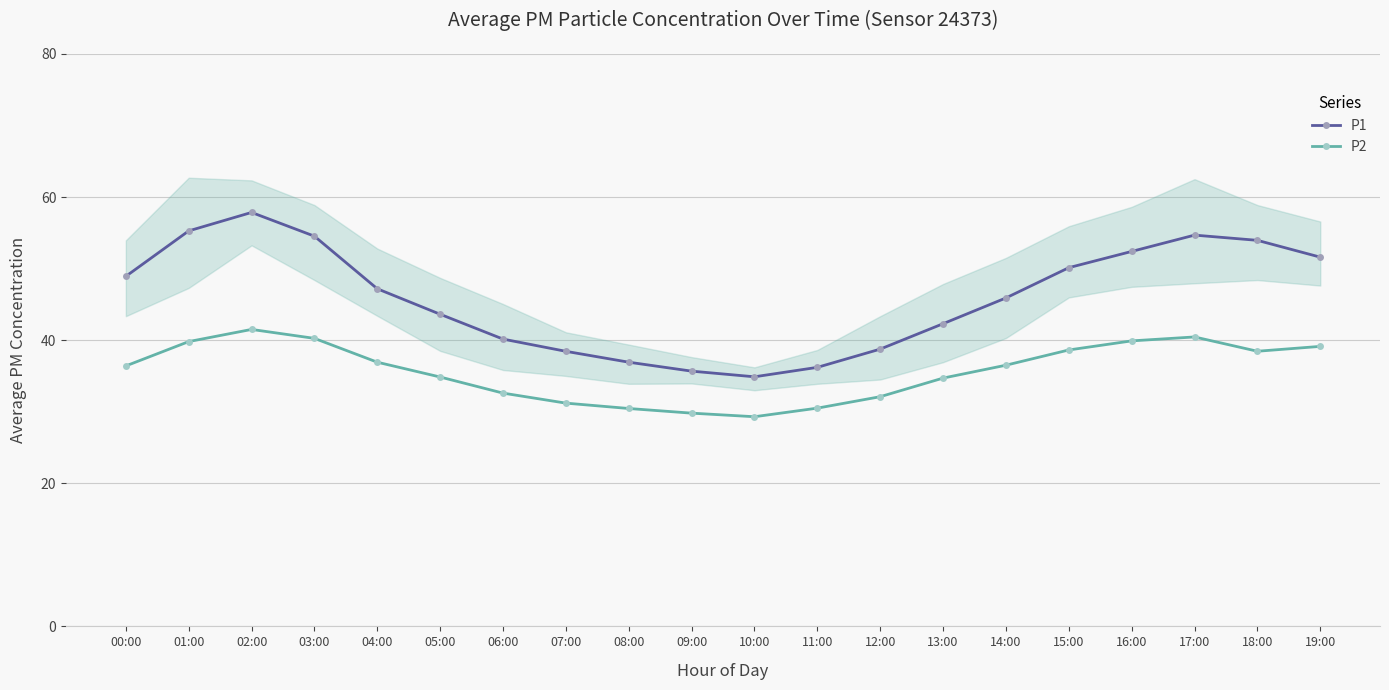

What is the difference between the P1 values at 16:00 and 06:00?

12.2